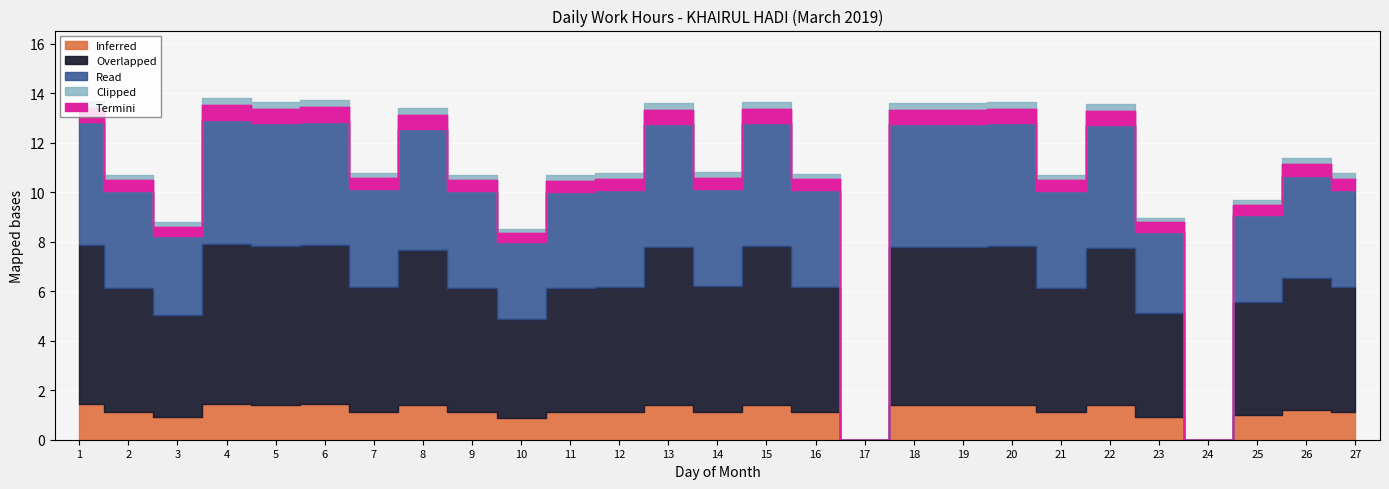

Reading right to left, list all the values displayed in this chart.

10.5	11.1	9.5	0.0	8.8	13.3	10.5	13.4	13.3	13.3	0.0	10.5	13.4	10.6	13.3	10.5	10.5	8.3	10.5	13.1	10.6	13.4	13.4	13.5	8.6	10.5	13.4